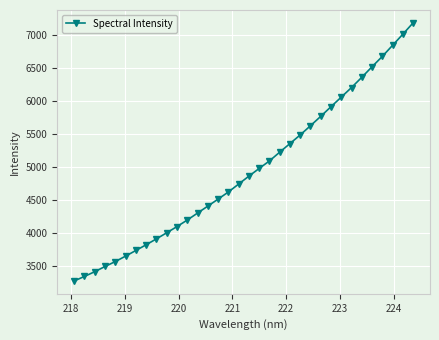

What is the minimum value shown in the chart?

3276.4